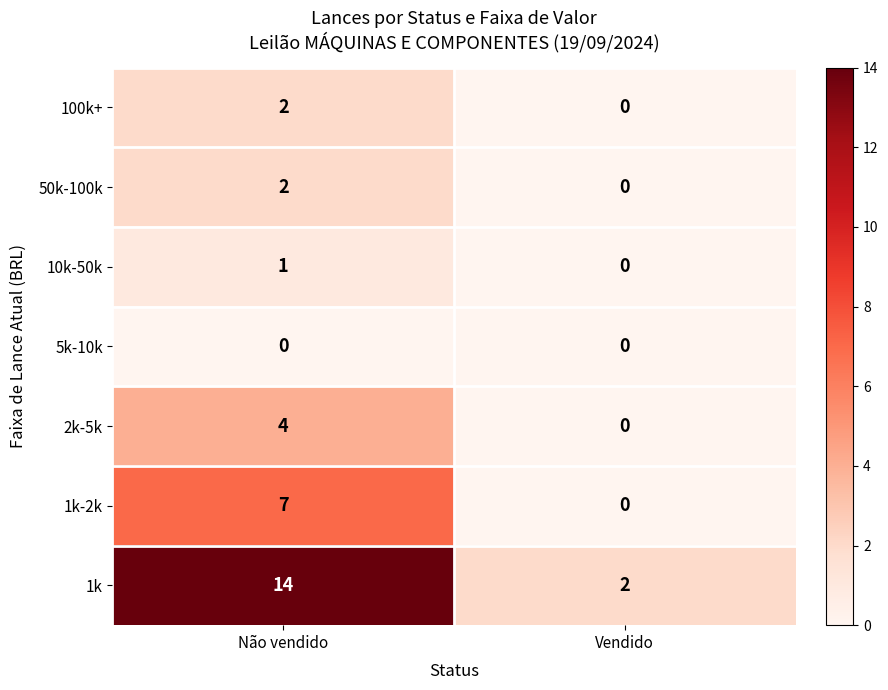

What is the total value across all series at Não vendido?

30